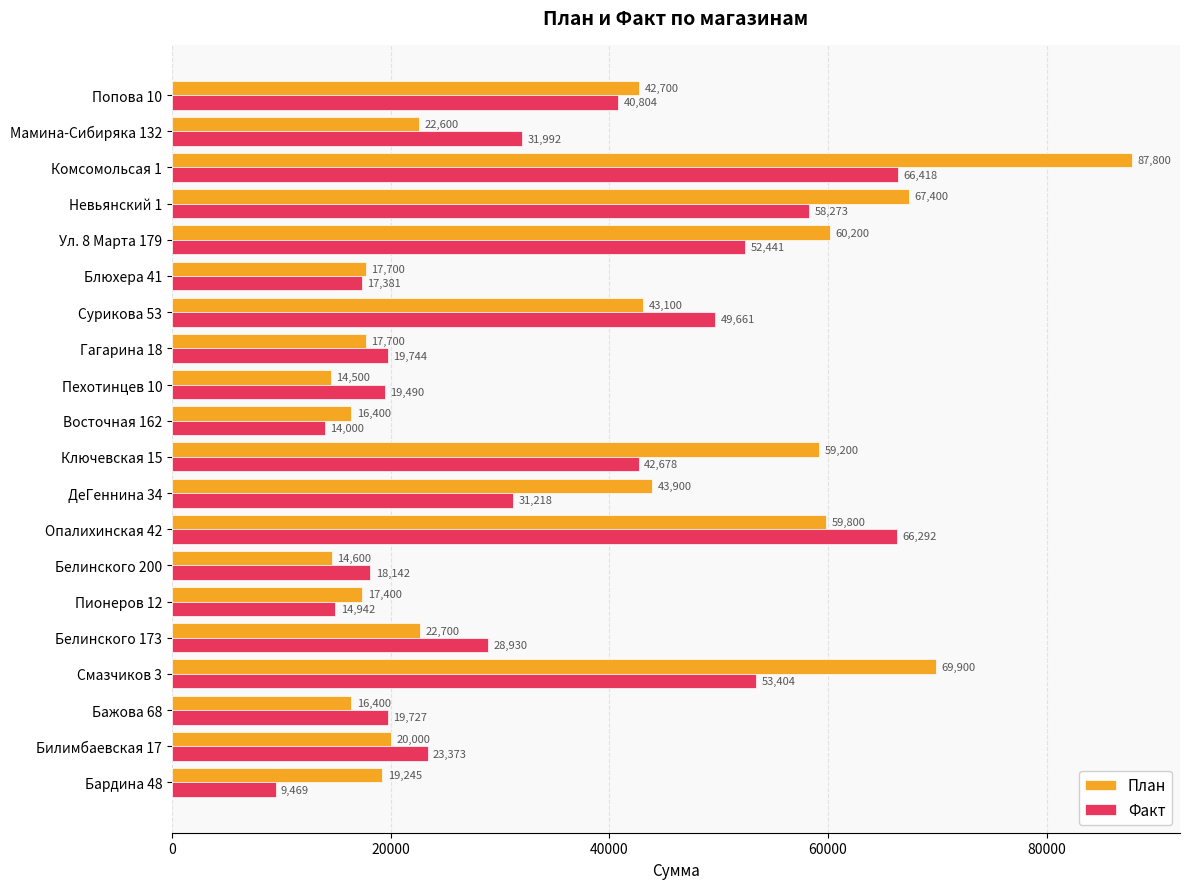

What is the highest value of the Факт series?

66418.4